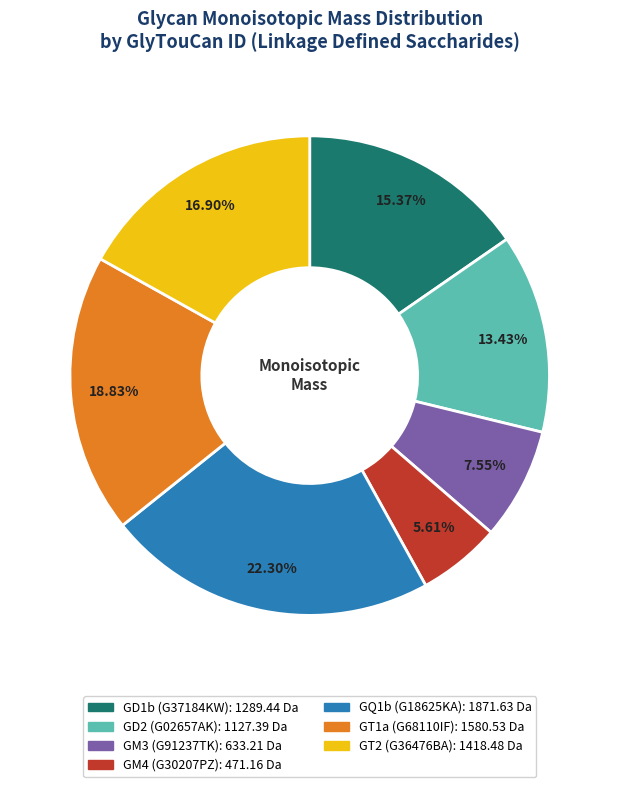

What is the ratio of the value at GM4 to the value at GD2?

0.4